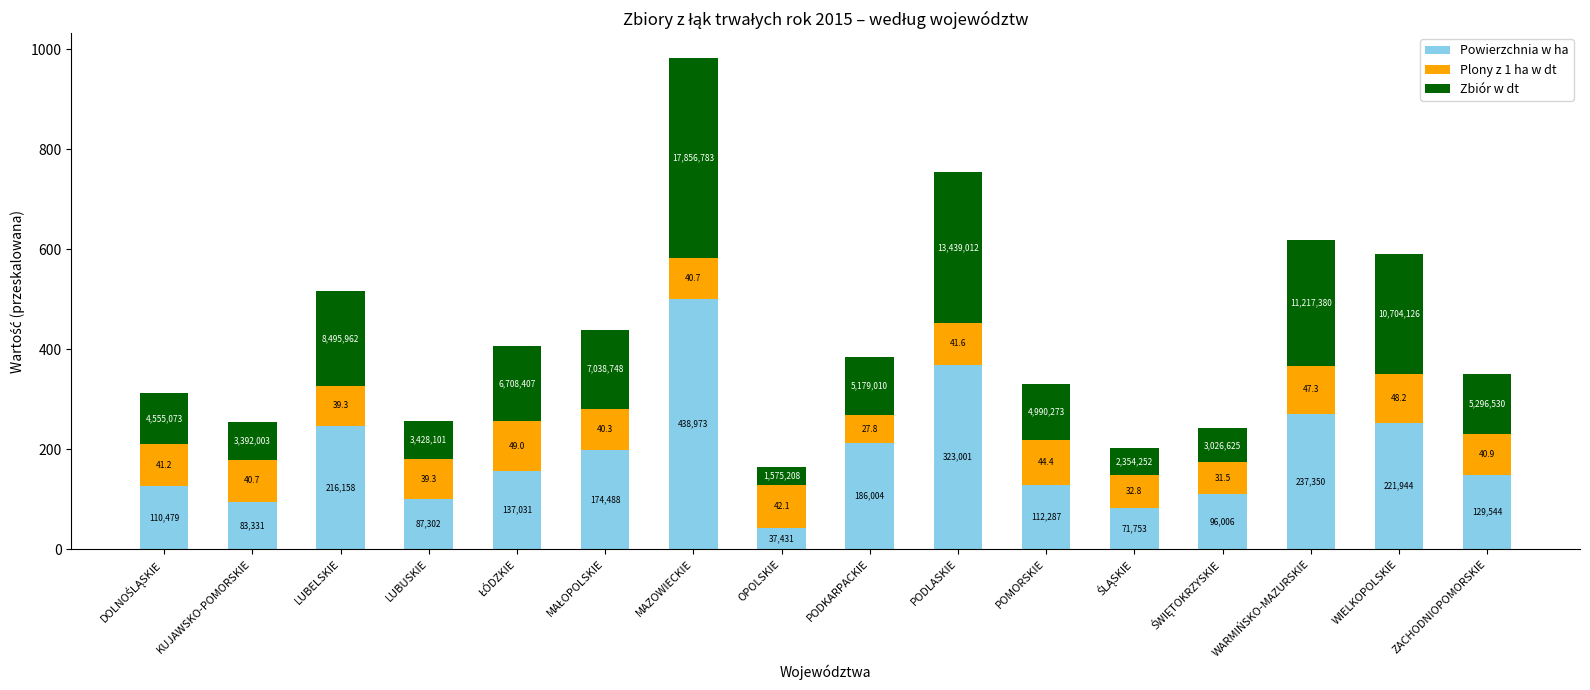

Are the bars grouped side by side (vs. stacked)?

No